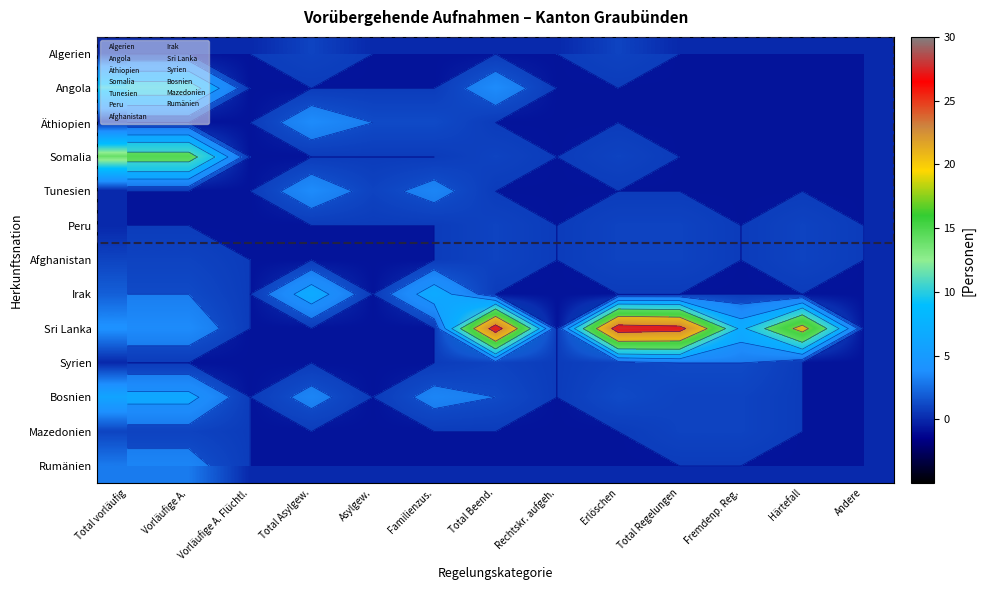

Is the value of Syrien at Asylgew. greater than the value of Afghanistan at Total vorläufig?

No